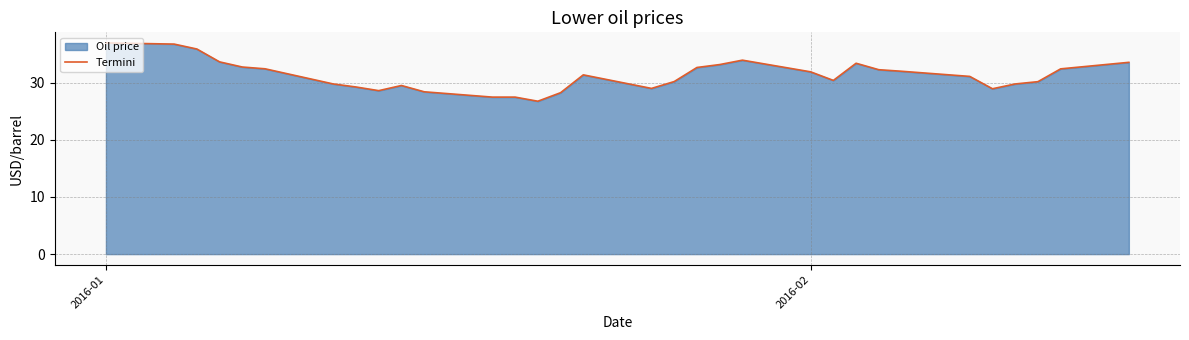

What is the maximum value shown in the chart?

36.9